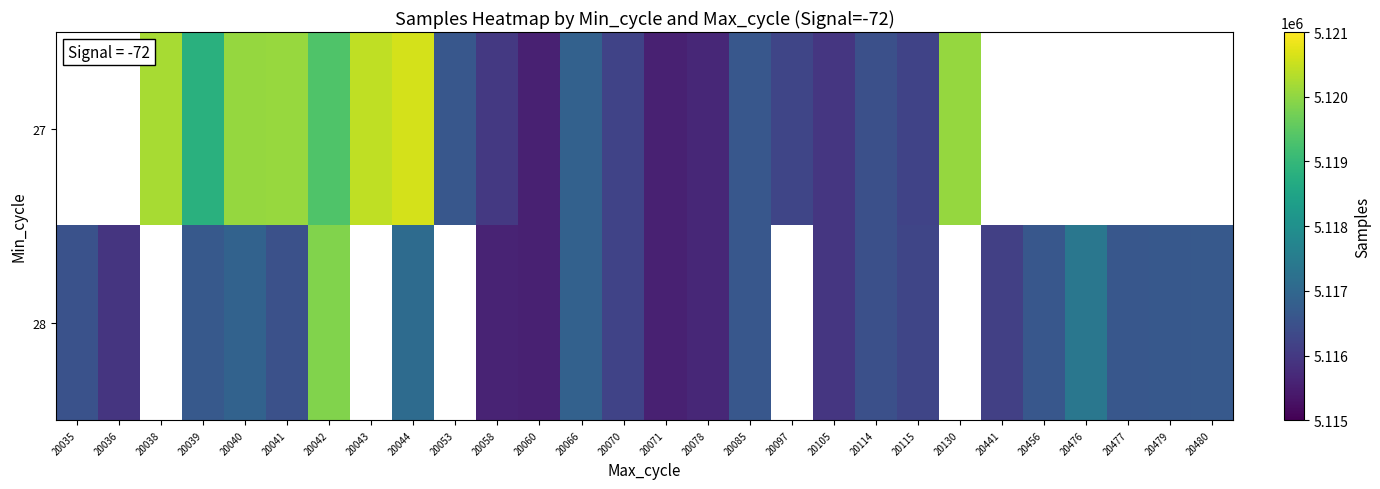

Rank the series at 20044 from lowest to highest value.

28, 27